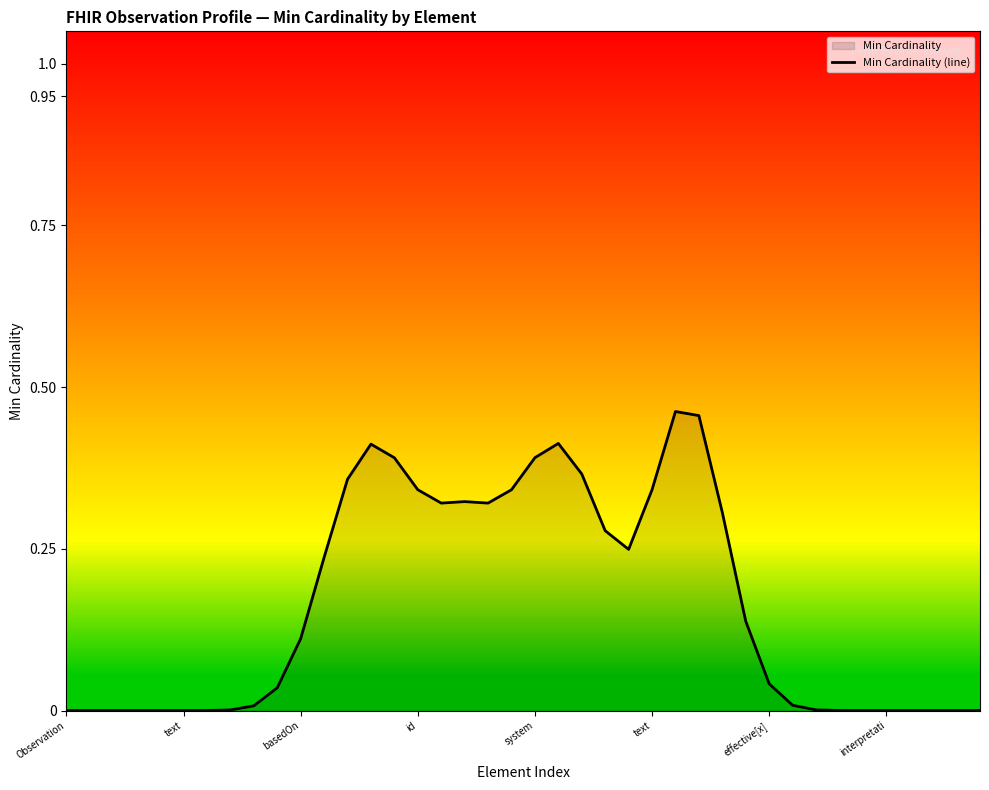

List the labels in order of value, largest first.

26, 27, 21, 13, 20, 14, 22, 12, 15, 19, 25, 17, 16, 18, 28, 23, 24, 11, 29, 10, 30, 9, 31, 8, 32, interpretati, effective[x], 33, Observation, text, basedOn, id, system, text, 34, 35, 36, 37, 38, 39